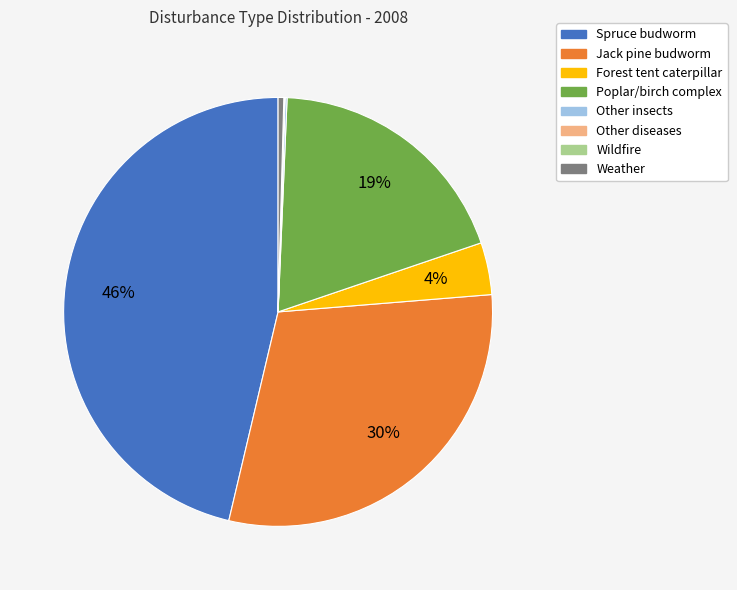

Which has a higher value, Poplar/birch complex or Jack pine budworm?

Jack pine budworm